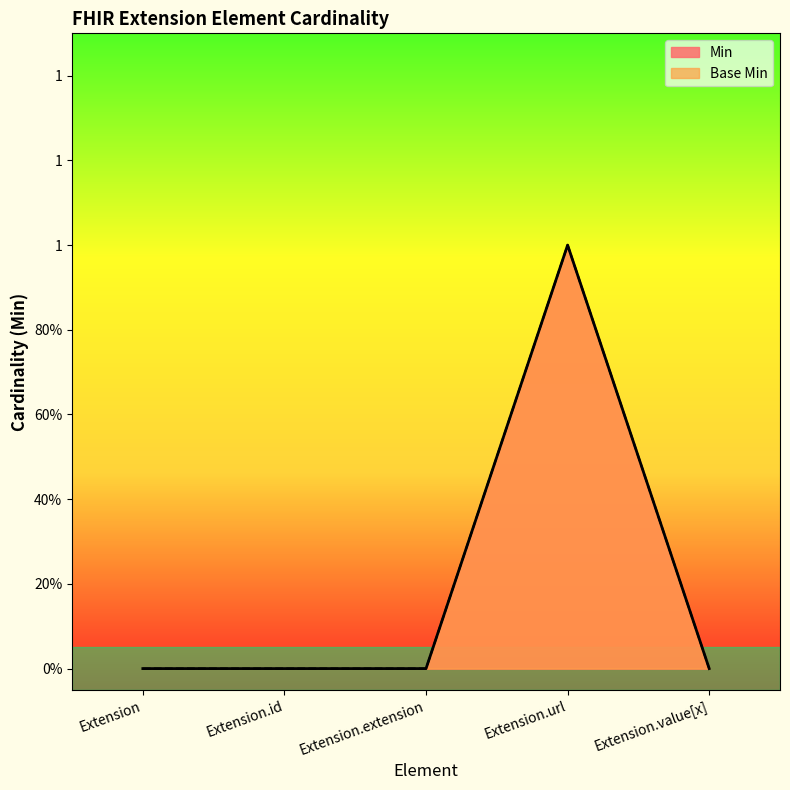

True or false: Base Min has more than 0 interior local peaks.

True